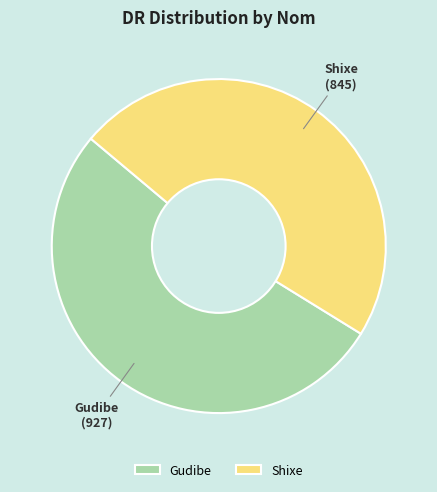

Is there any slice that represents more than half of the pie?

Yes